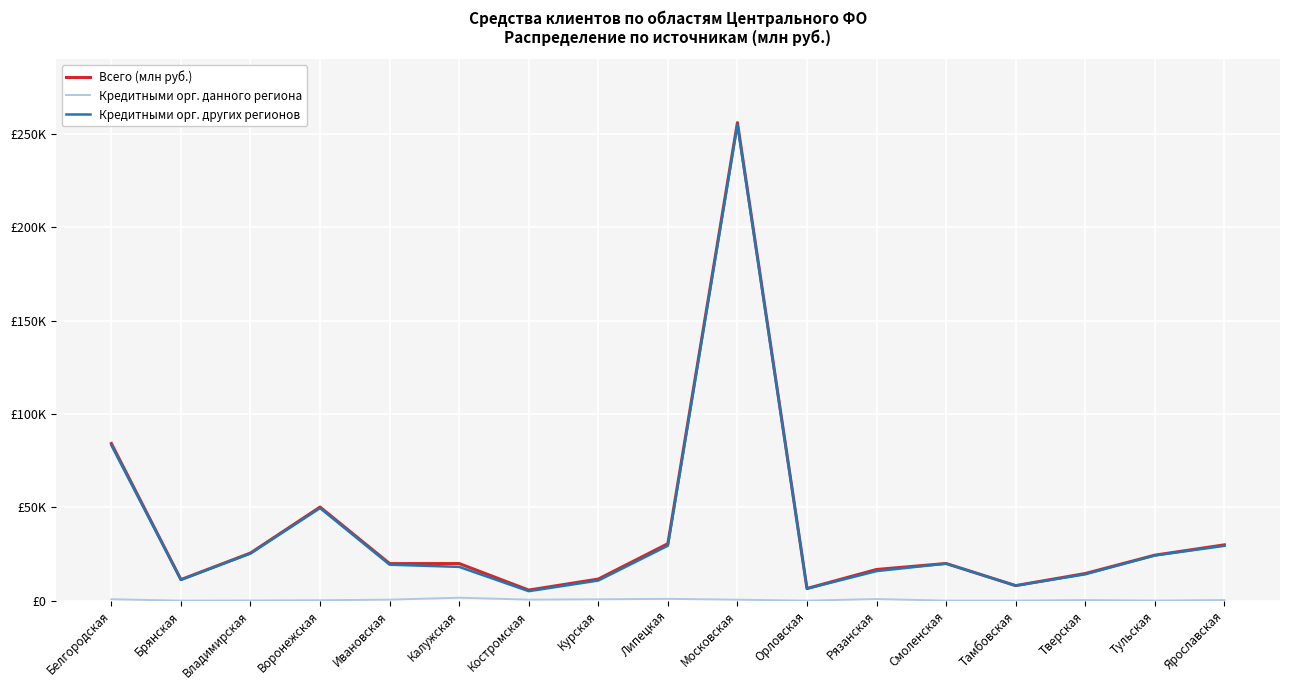

Does the chart display data point markers on the line(s)?

No